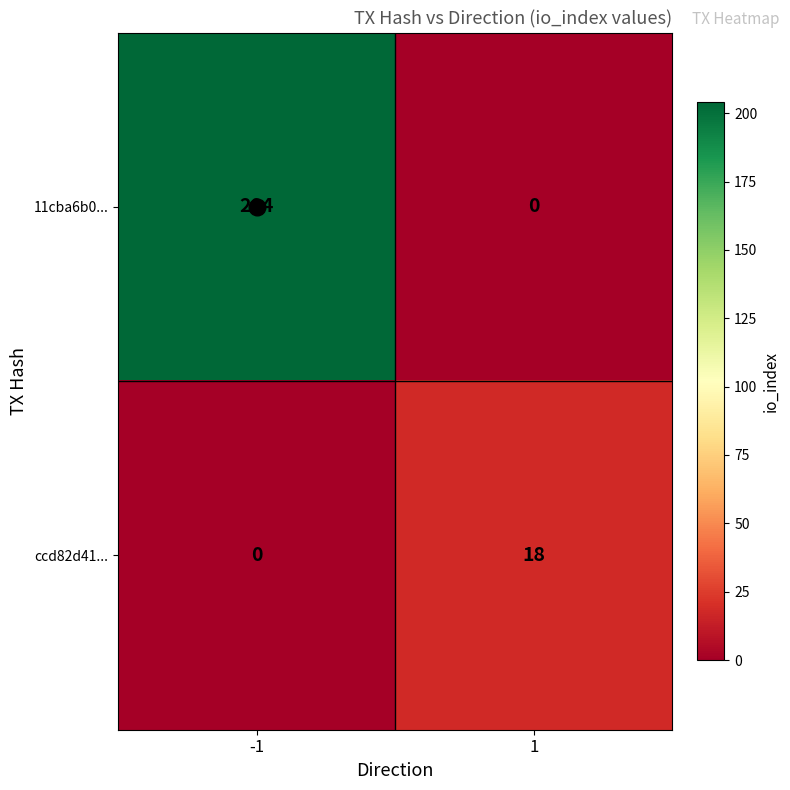

What is the maximum value shown in the chart?

204